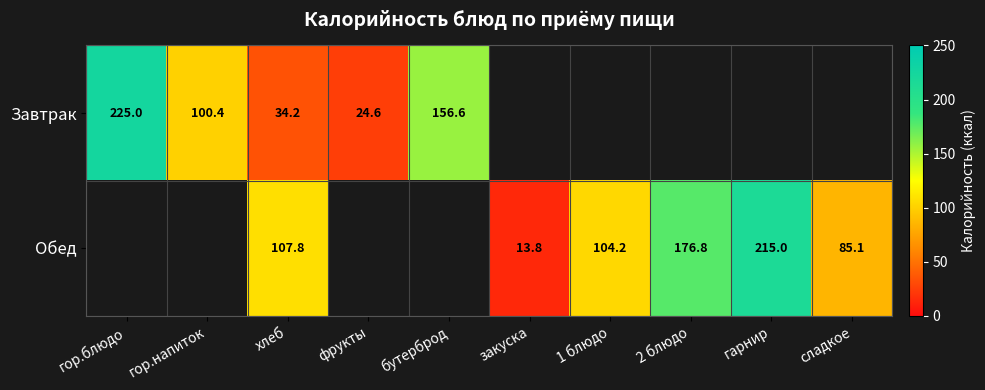

True or false: Обед has a value of 176.8 at 2 блюдо.

True